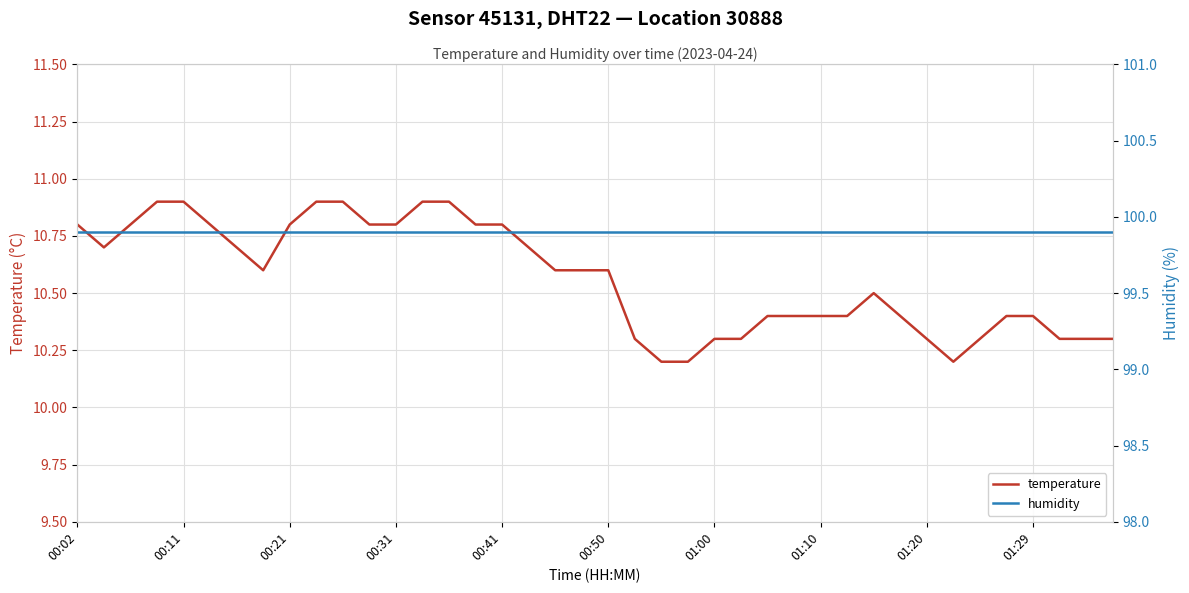

The temperature series shows 10.9 at 00:11. True or false?

True